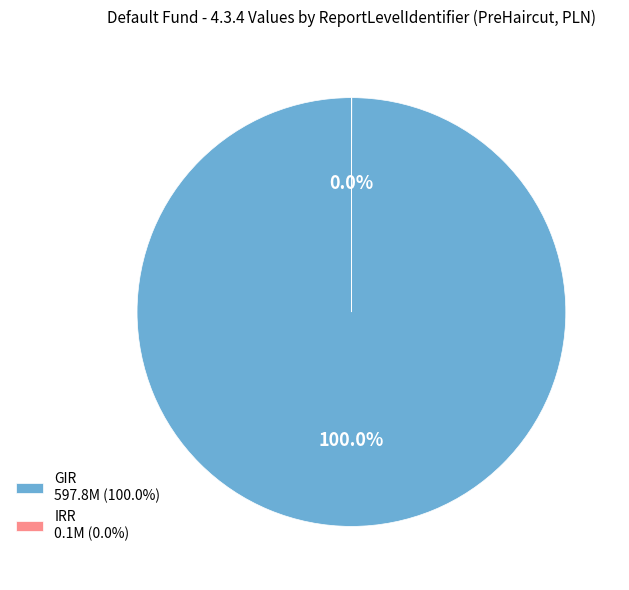

Is there a majority slice in this chart?

Yes